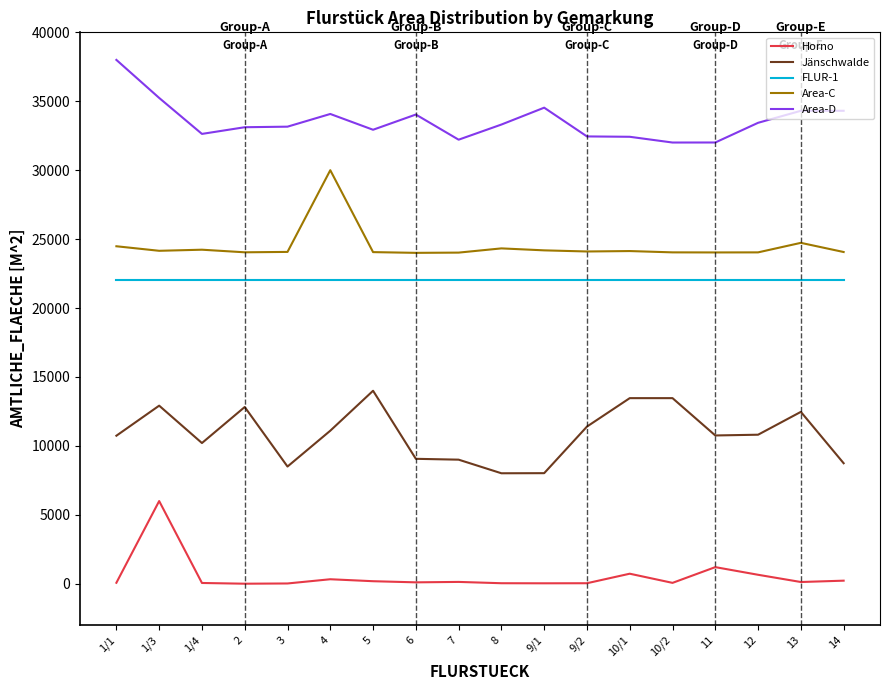

True or false: Area-D and Area-C cross at least once.

False